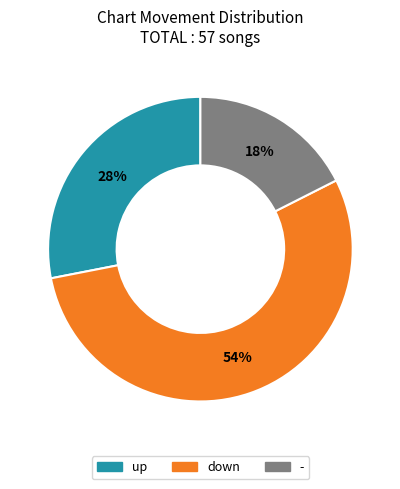

Is the sum of up and - greater than half?

No